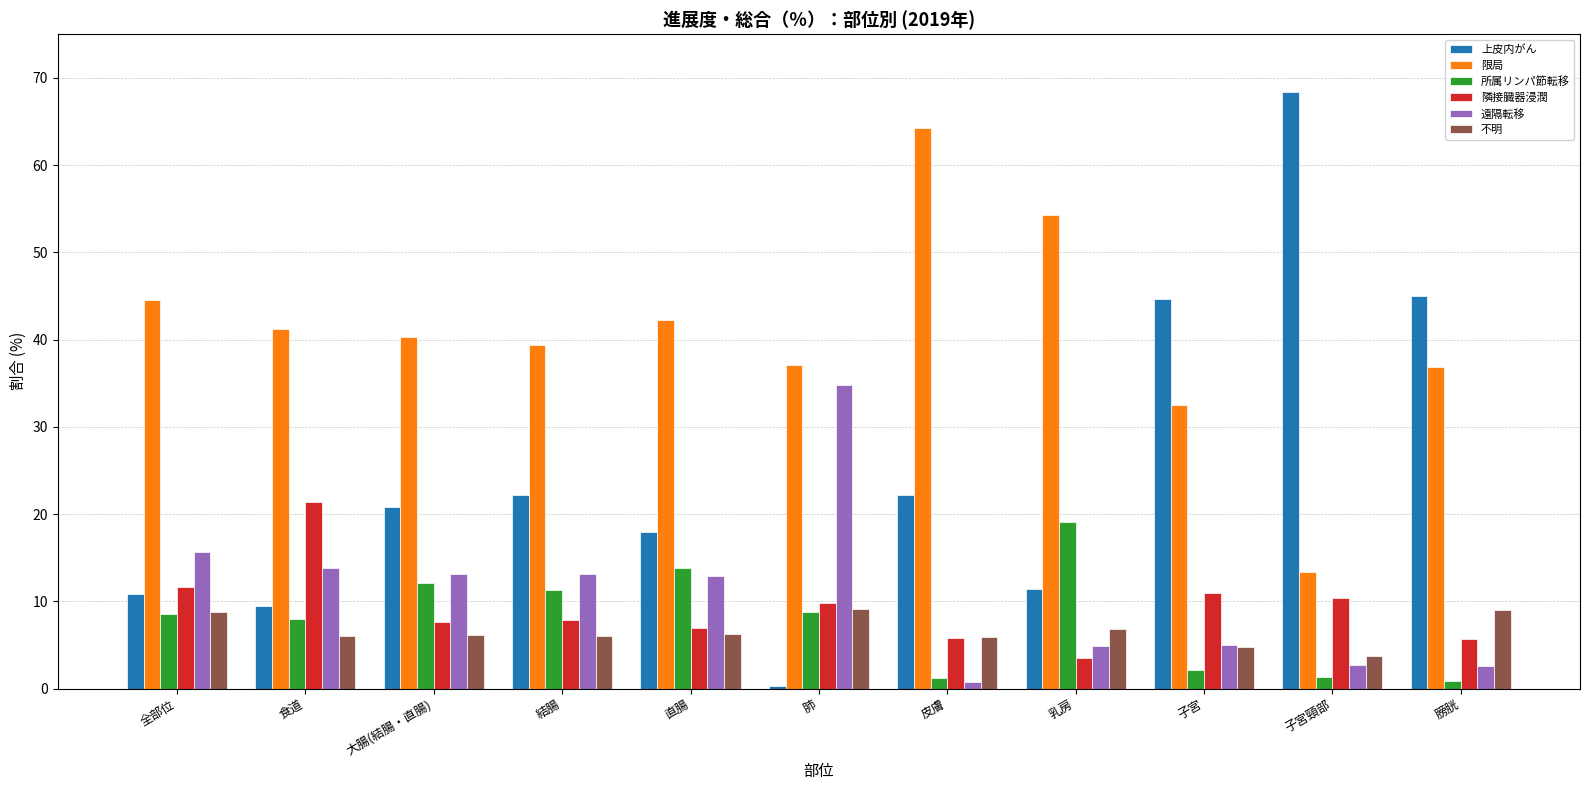

List the series in order of their peak value, highest first.

上皮内がん, 限局, 遠隔転移, 隣接臓器浸潤, 所属リンパ節転移, 不明